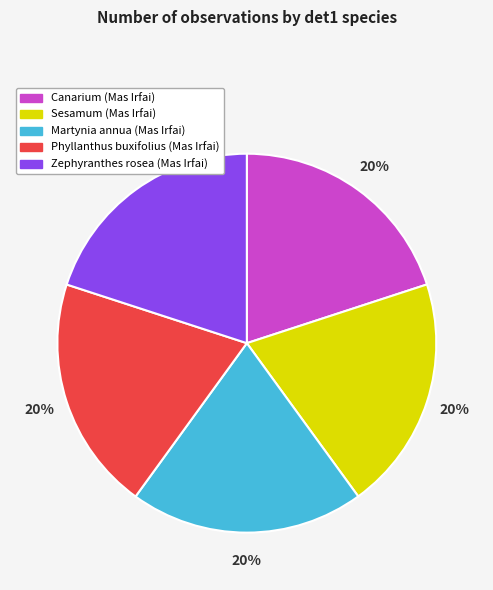

Does Phyllanthus buxifolius (Mas Irfai) account for over 50% of the chart?

No